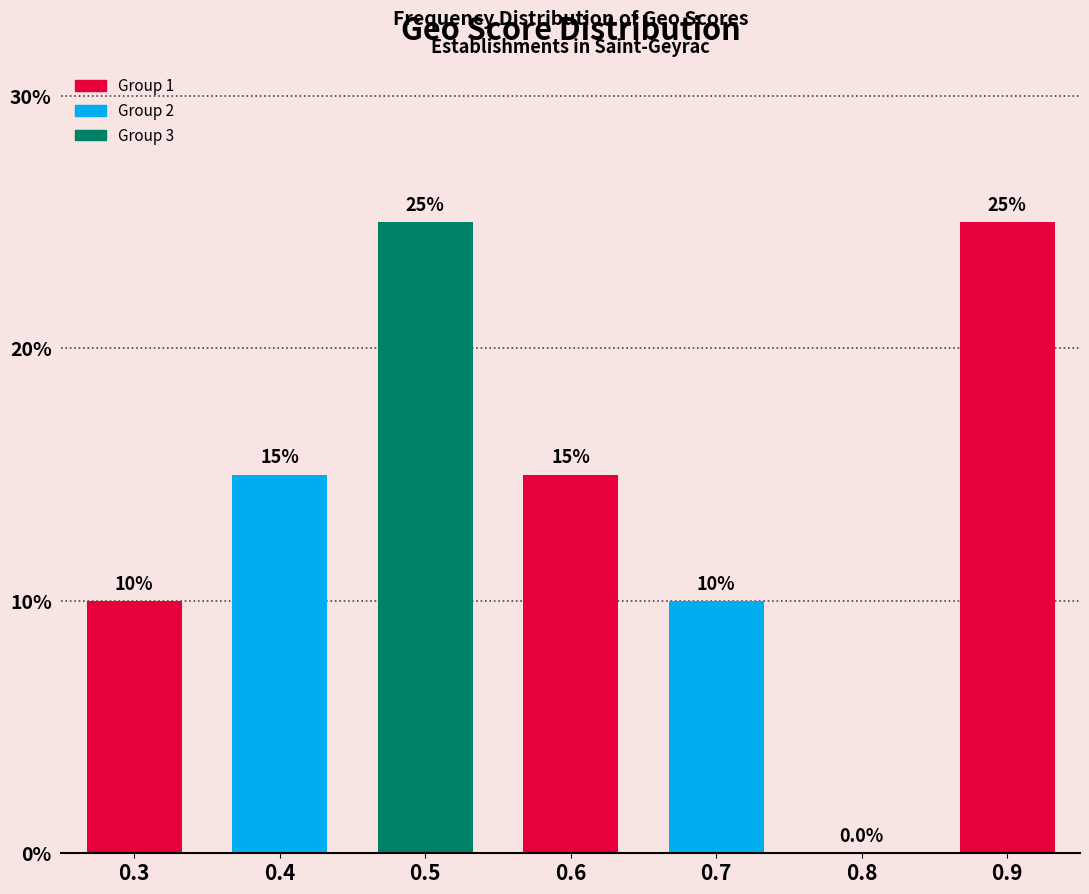

Reading left to right, transcribe all the data shown in this chart.

0.3=10	0.4=15	0.5=25	0.6=15	0.7=10	0.8=0	0.9=25